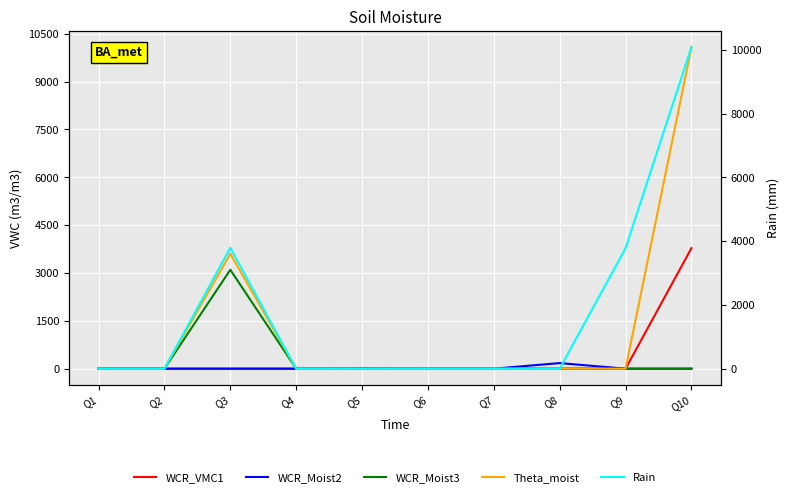

Which has a higher value, Q1 or Q10?

Q10